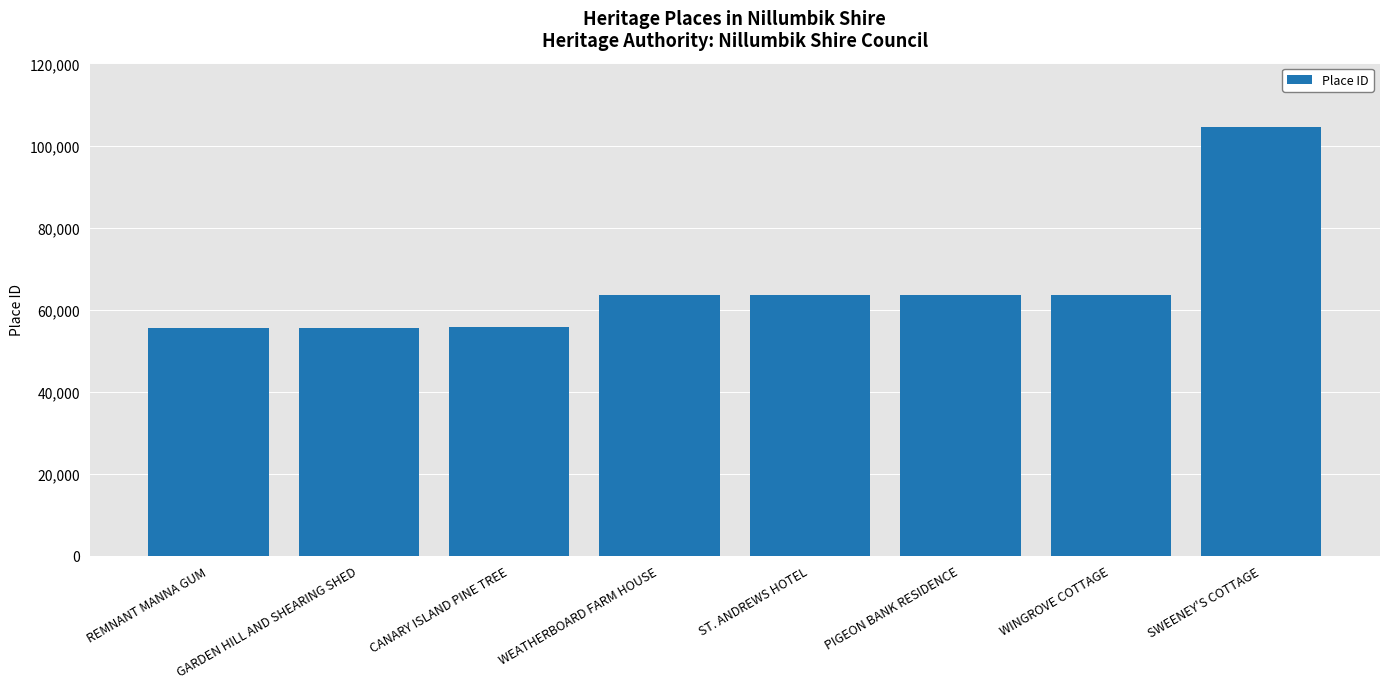

What is the smallest value displayed?

55441